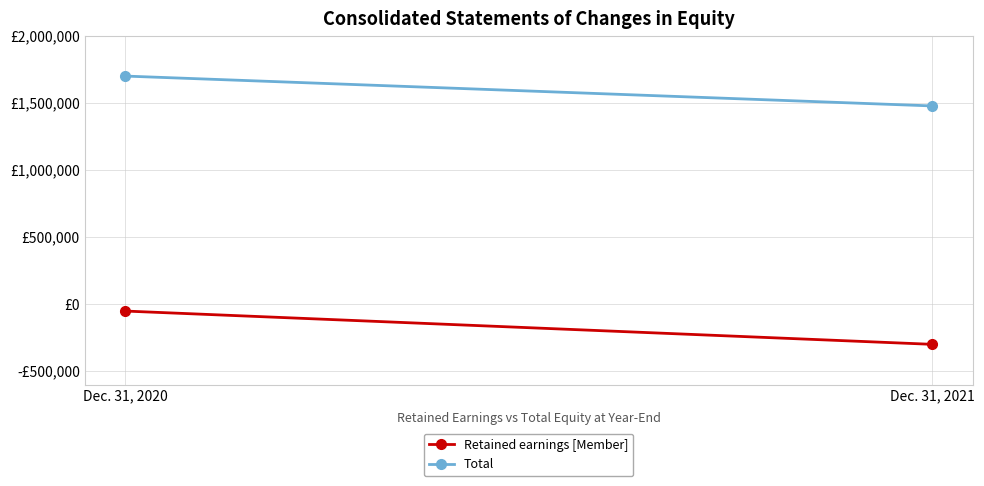

Reading left to right, transcribe all the data shown in this chart.

Retained earnings [Member]: -53334	-301838
Total: 1699806	1476828